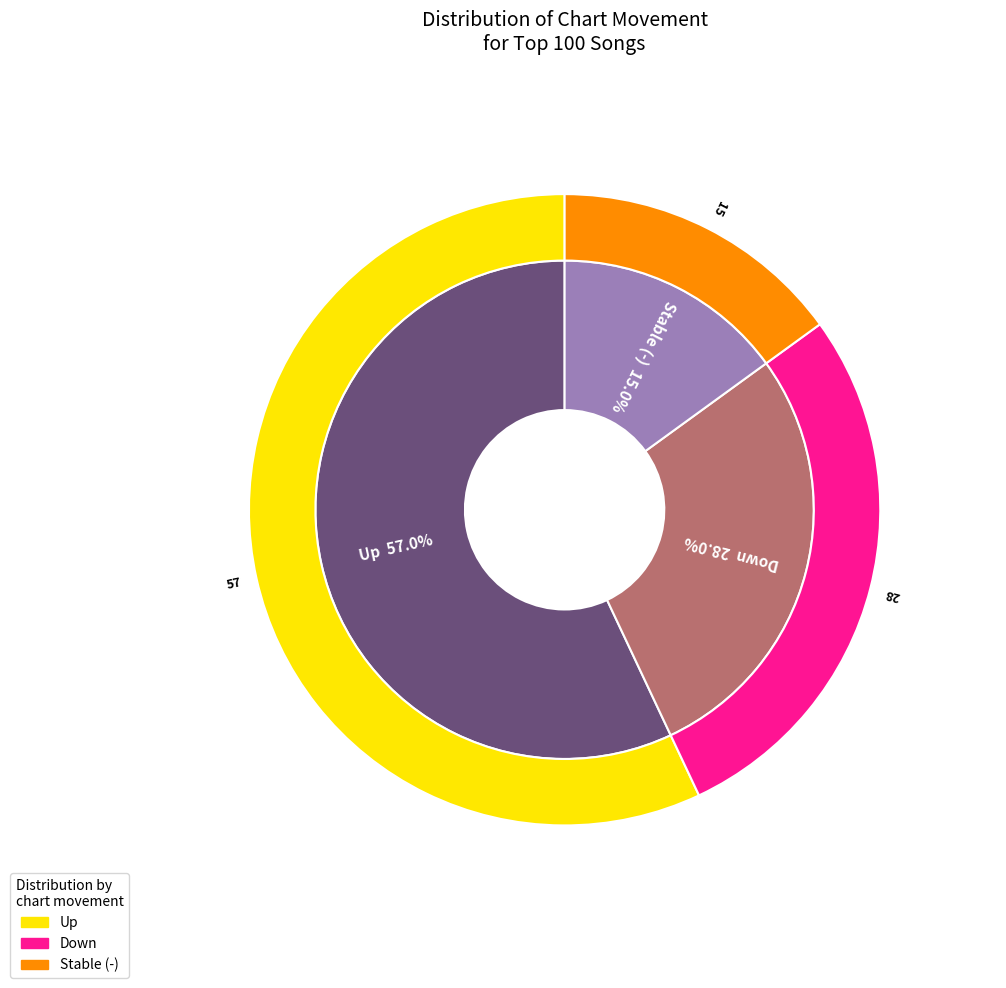

What is the change in value from up to down?

-29